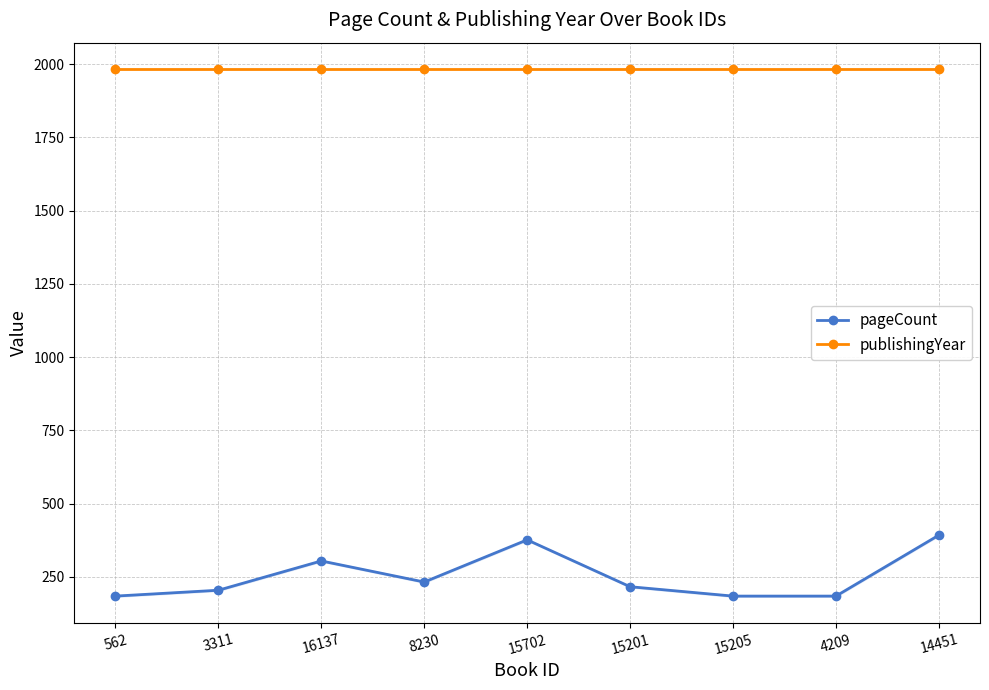

What is the spread (max minus min) of values at 4209?

1799